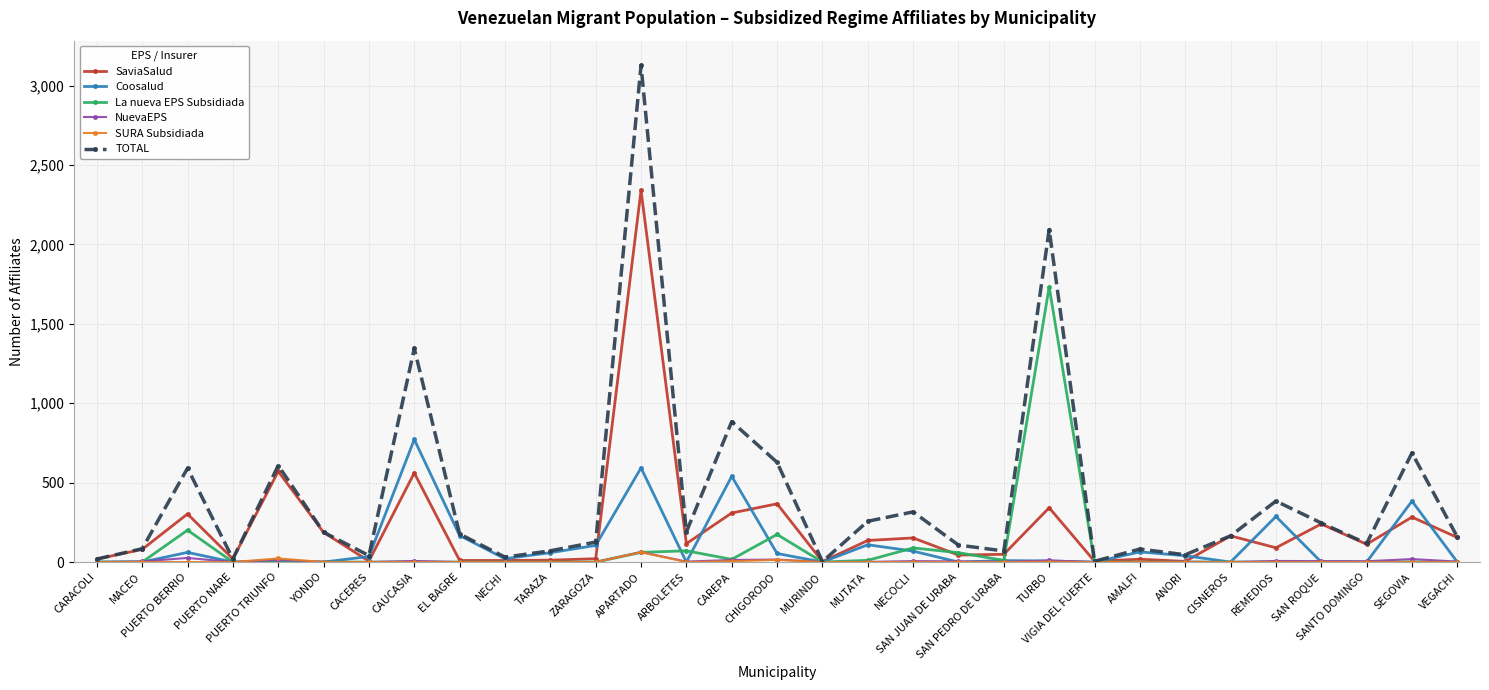

Is it true that SURA Subsidiada equals 0 at REMEDIOS?

True